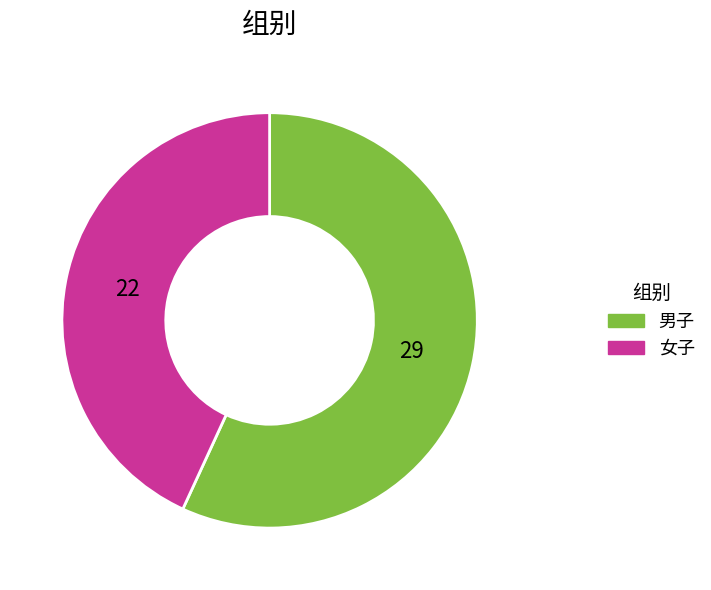

Combined, do 女子 and 男子 account for over 50%?

Yes